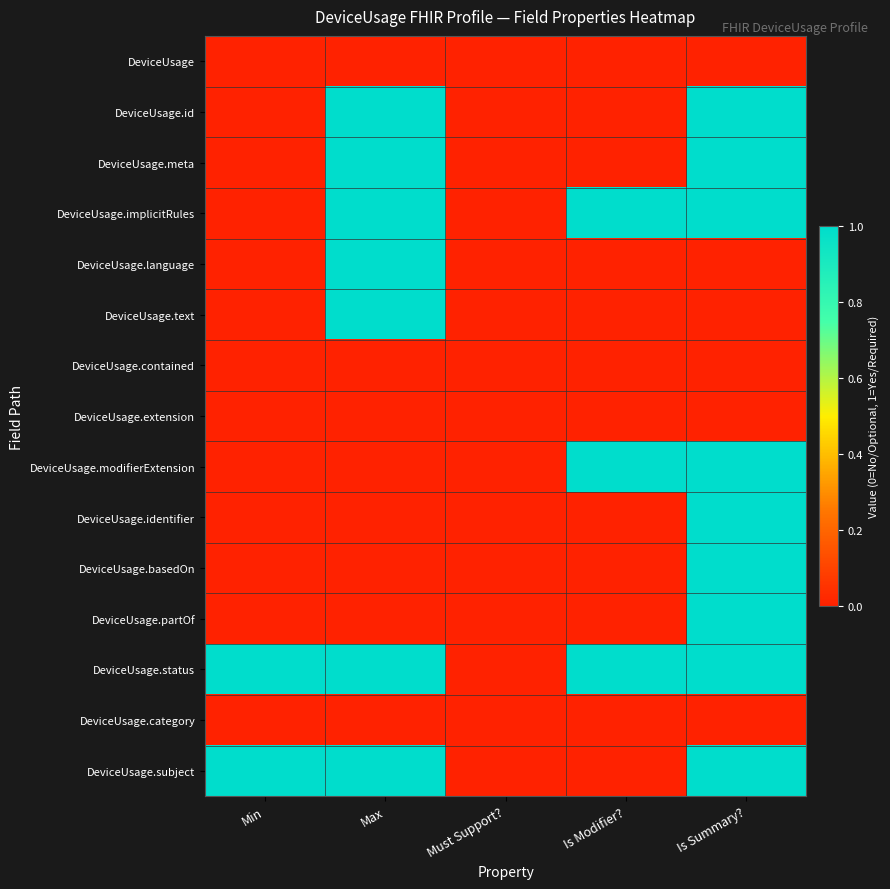

What is the total value across all series at Max?

7